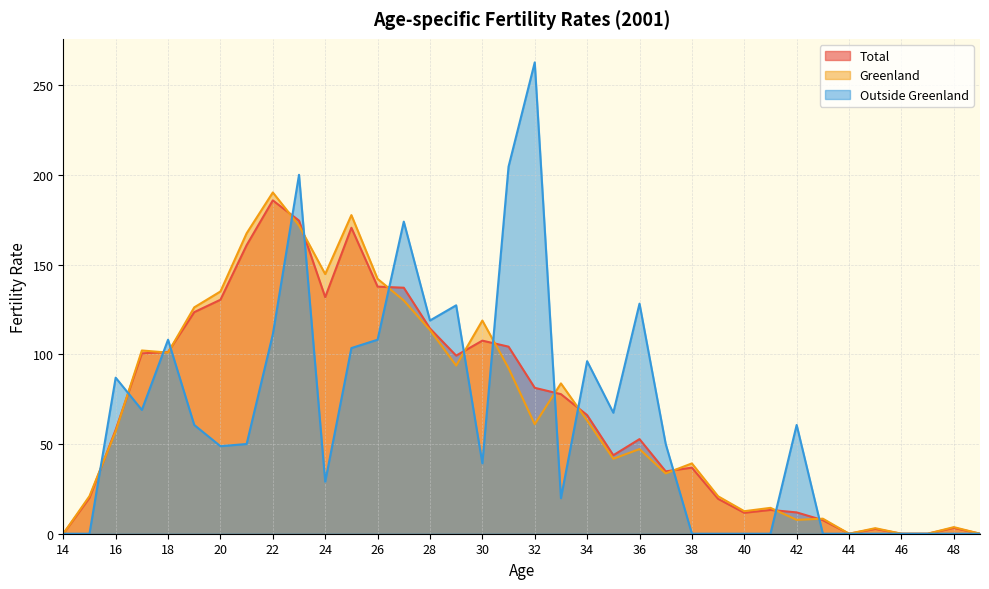

At which label does Total reach its minimum?

14